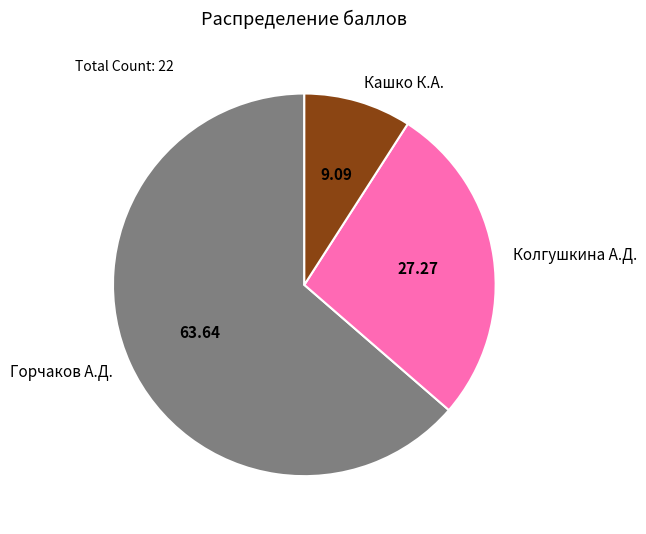

The Кашко К.А. slice represents 9% of the pie. True or false?

True